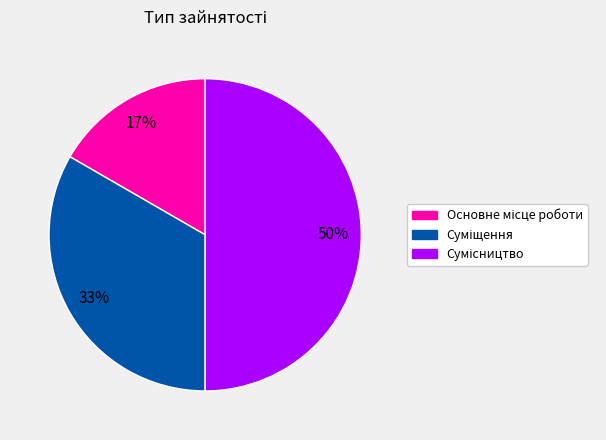

To the nearest percent, what is the average slice percentage?

33%